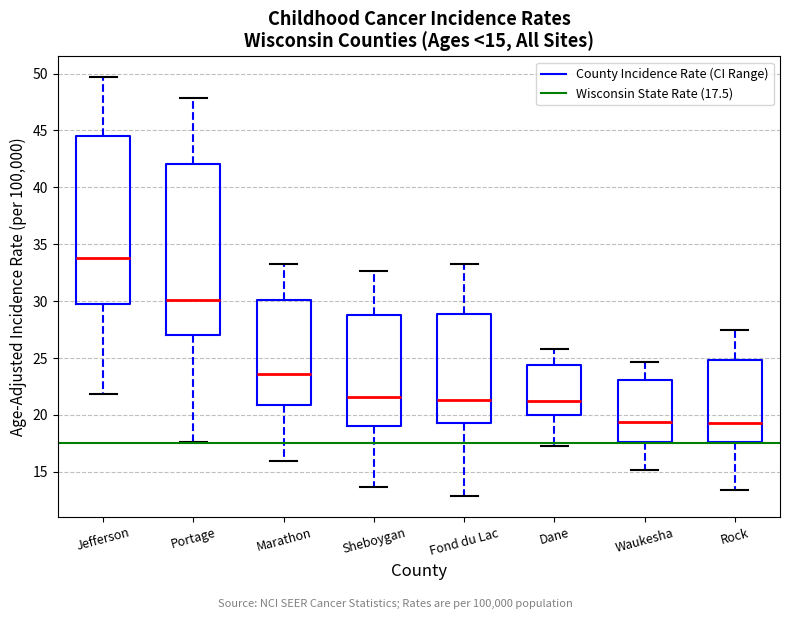

Which box has the highest median line?

Jefferson